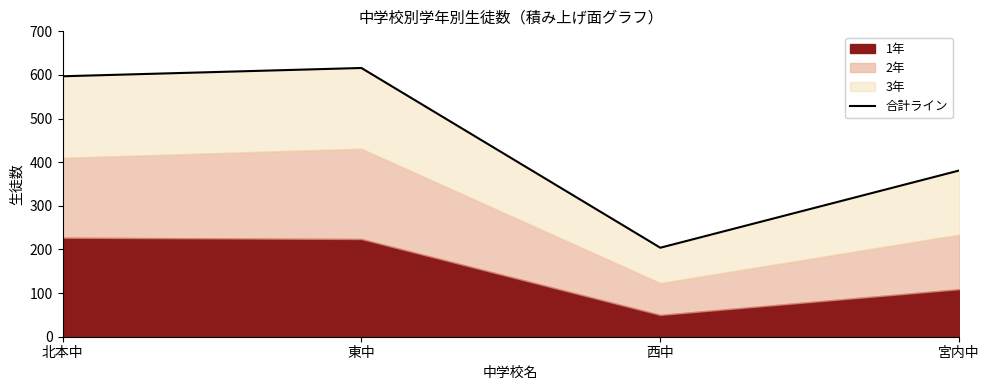

Between 北本中 and 西中, which is larger?

北本中